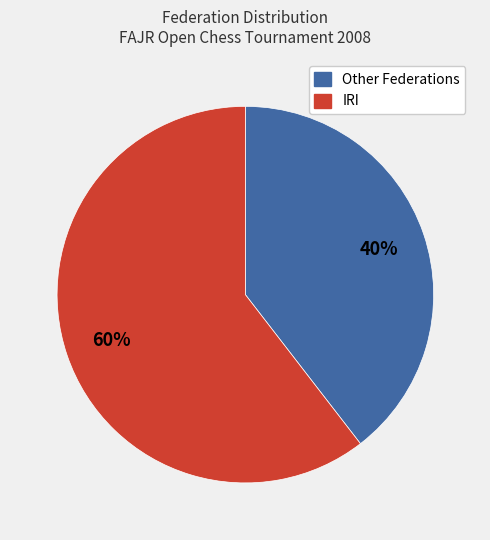

To the nearest percent, what is the average slice percentage?

50%